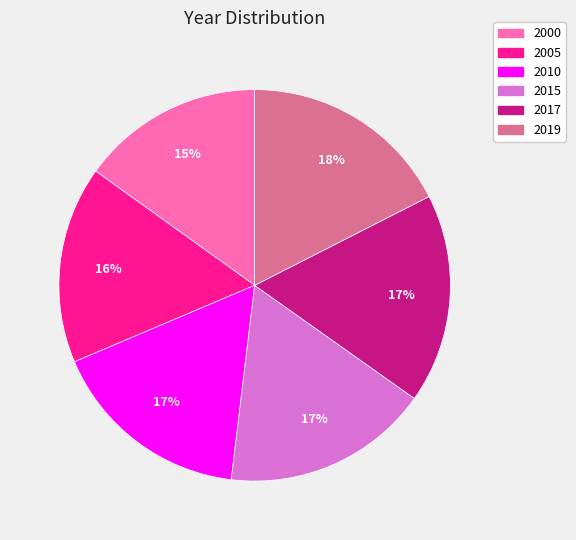

Is there any slice that represents more than half of the pie?

No